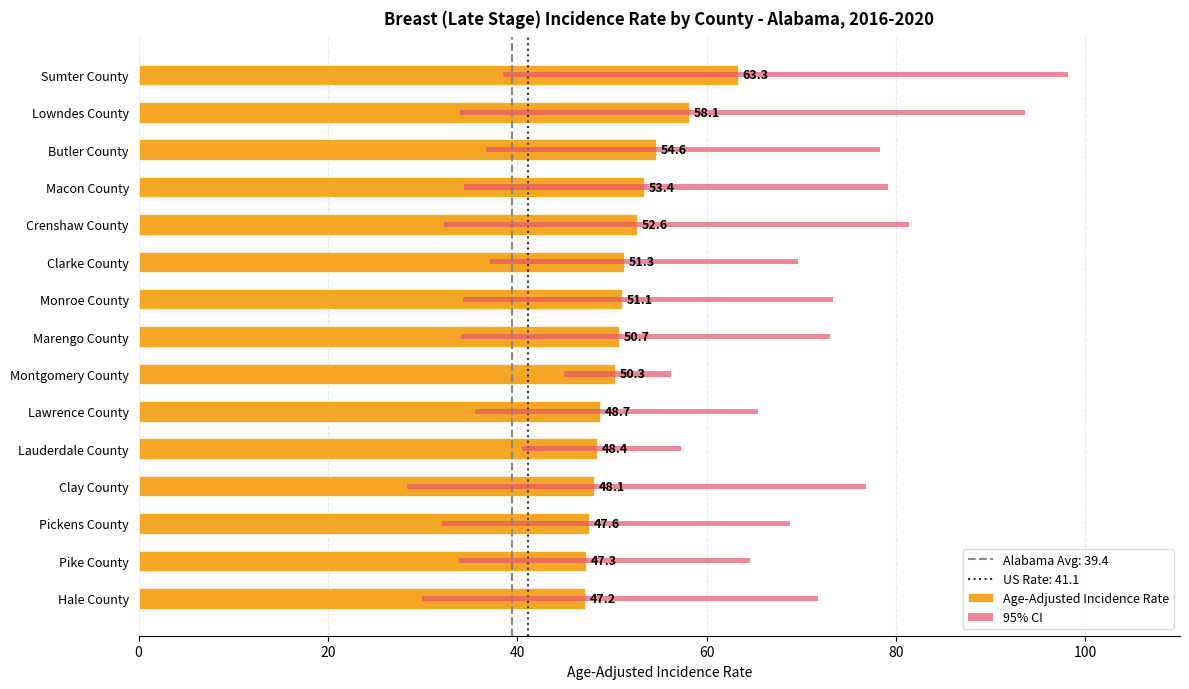

What is the difference between the second highest and minimum values?

10.9